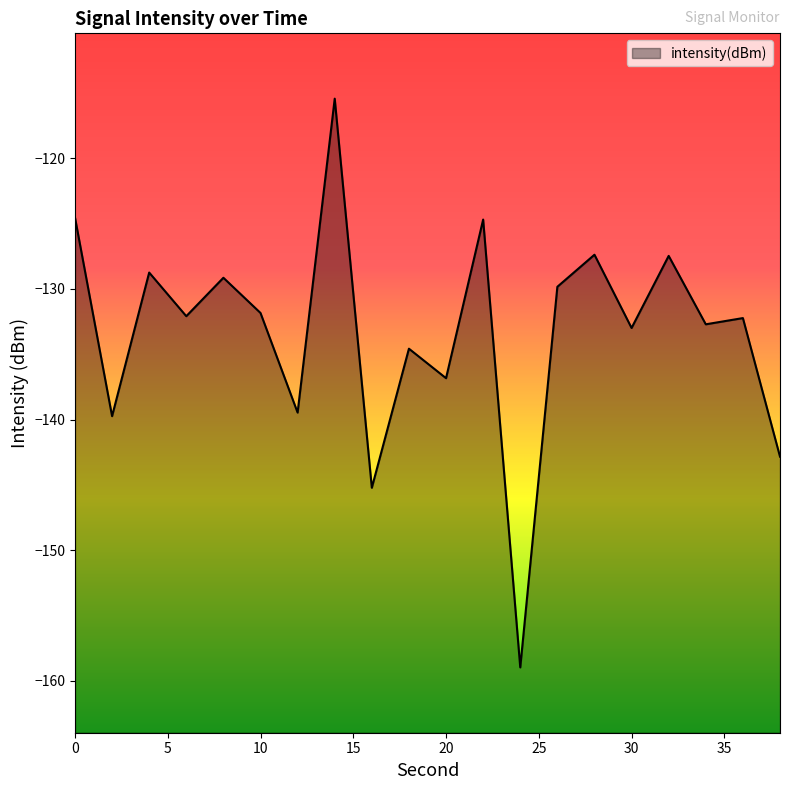

Between 16 and 14, which is larger?

14